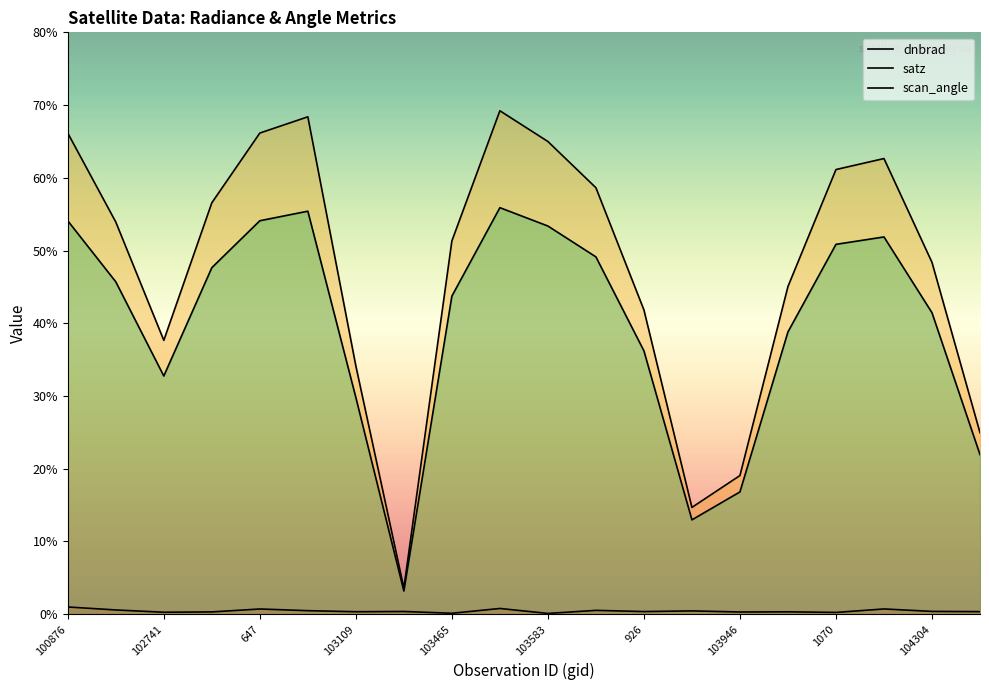

Rank the series by their average value, from highest to lowest.

satz, scan_angle, dnbrad